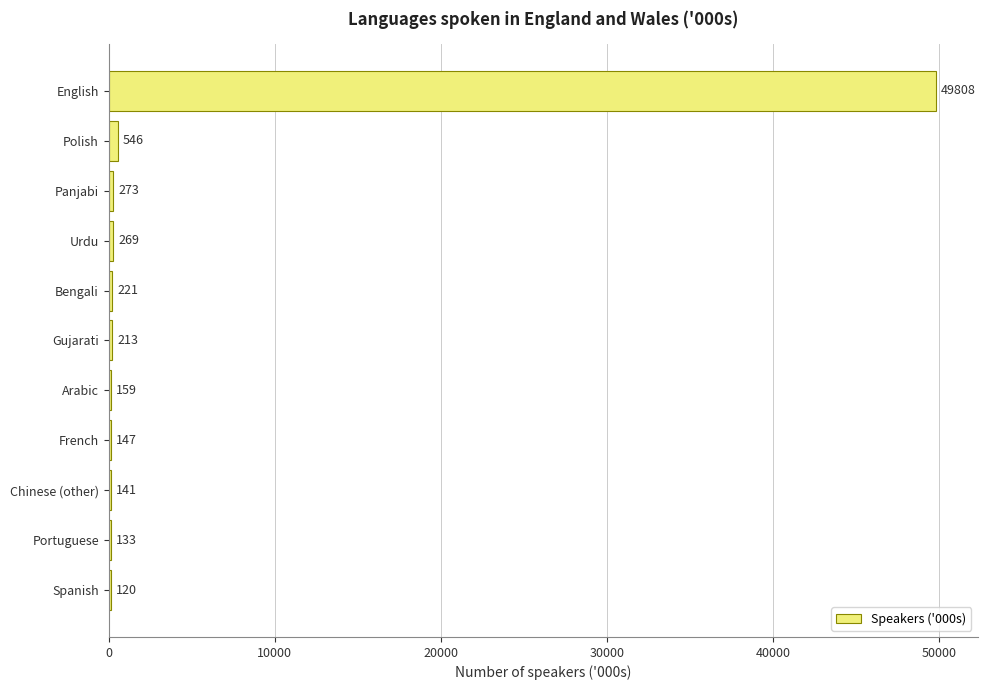

The chart shows a value of 77820 at English. True or false?

False